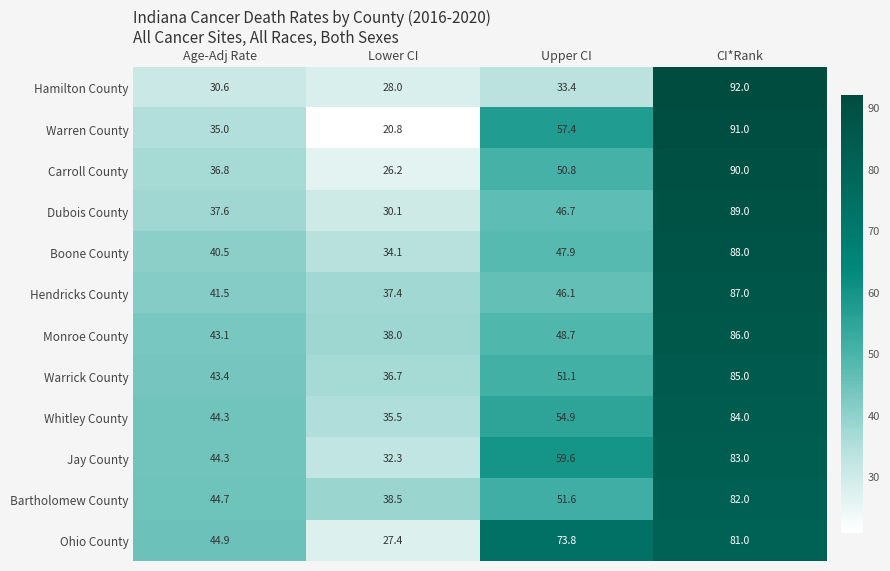

Read the Warrick County value at Upper CI.

51.1